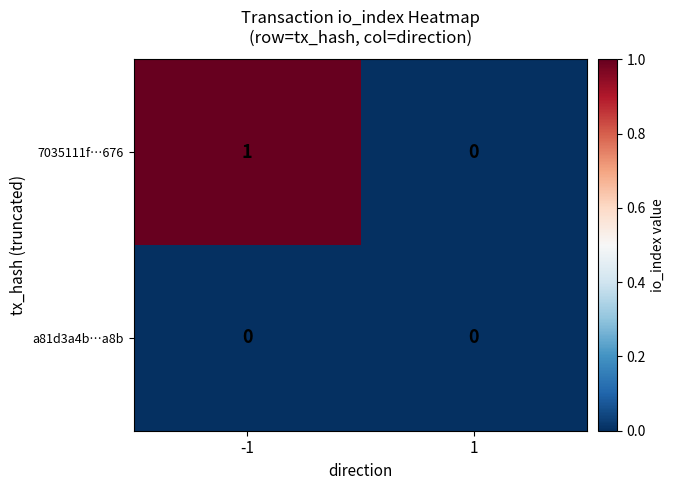

Which series has the largest total across all categories?

7035111f…676